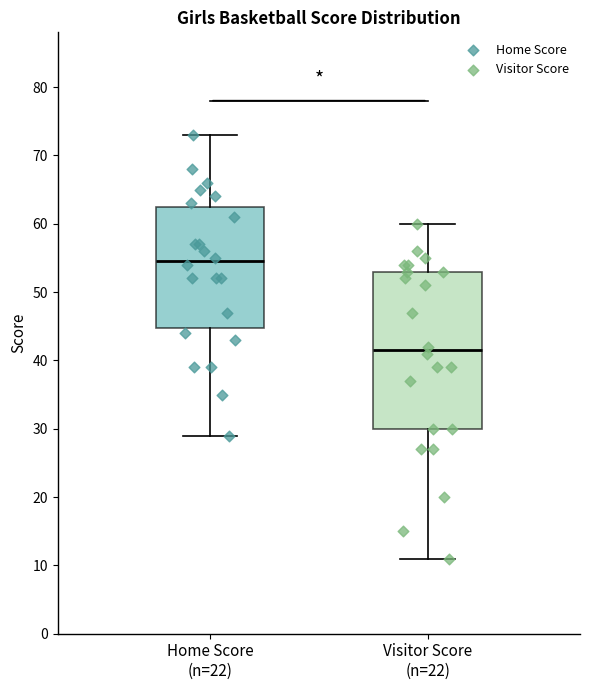

Which box is the tallest, from its lower edge to its upper edge?

Visitor Score (n=22)